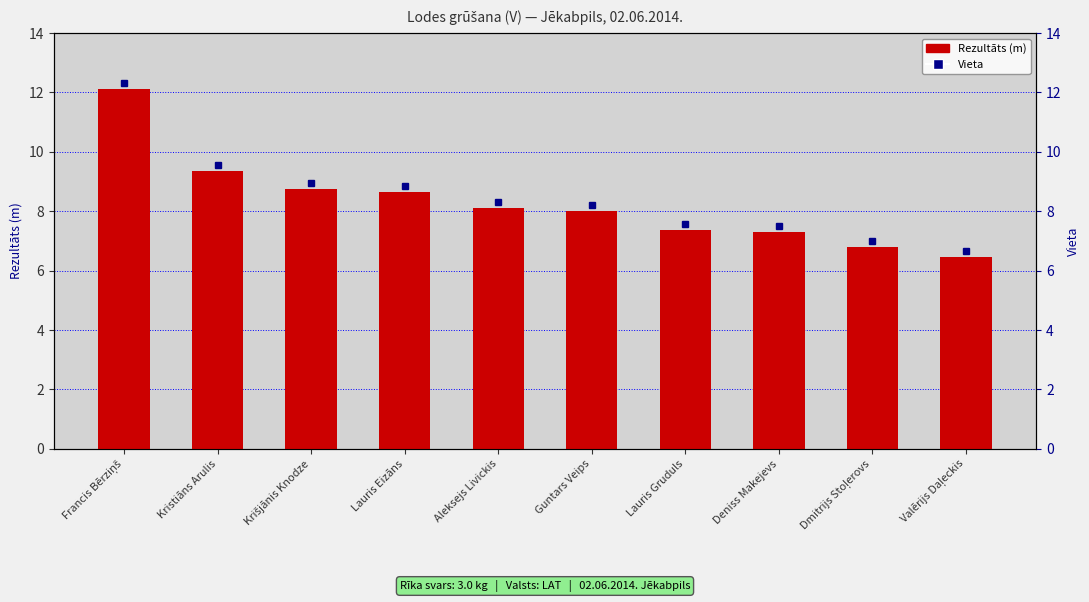

What is the value of the 3rd bar from the left?

8.8